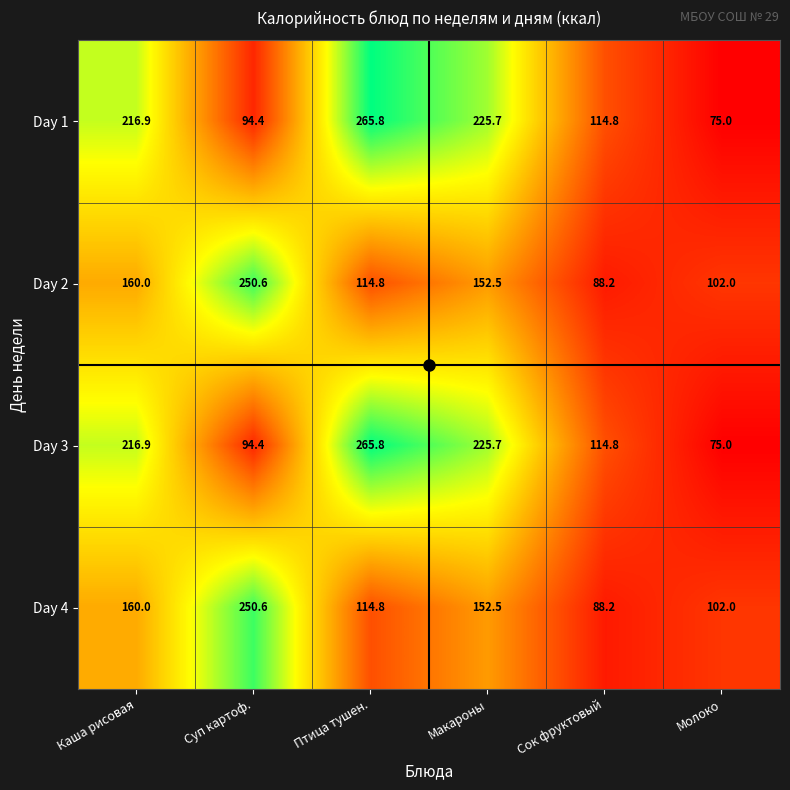

What is the total value across all series at Птица тушен.?

761.2